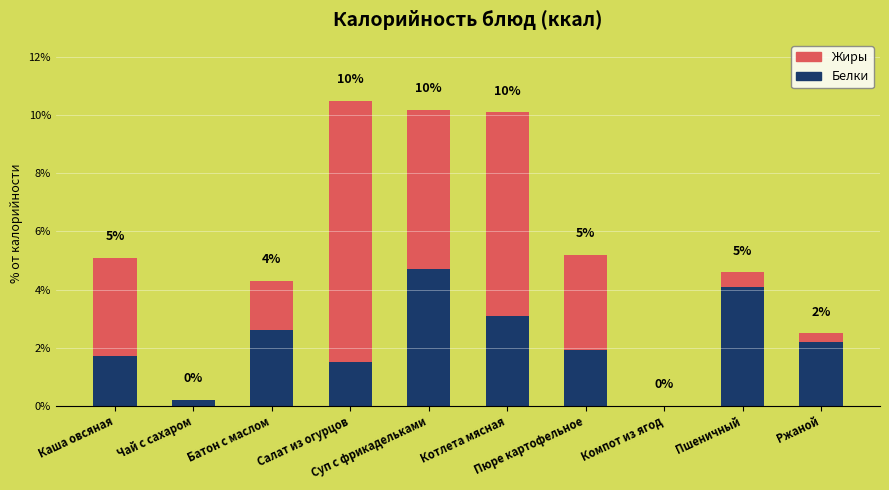

What is the label of the 6th bar from the right?

Суп с фрикадельками